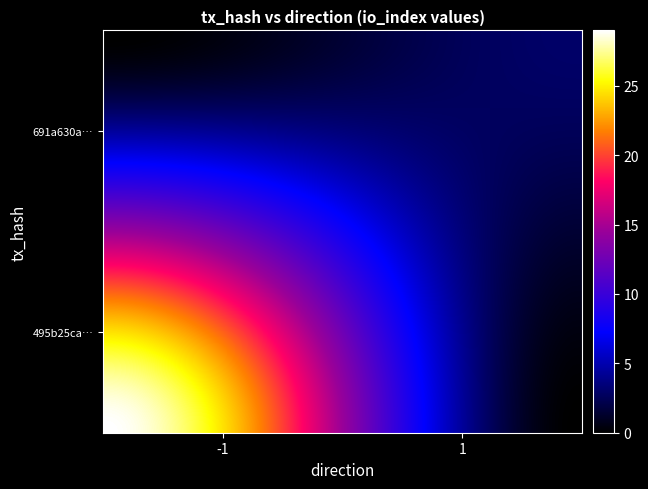

Reading right to left, transcribe all the data shown in this chart.

495b25ca28a0afc05104ed8ffc2546bdfba0f7d: 29	-1
691a630aa8d23cd40dcd42492198285b6bd2345: 3	1